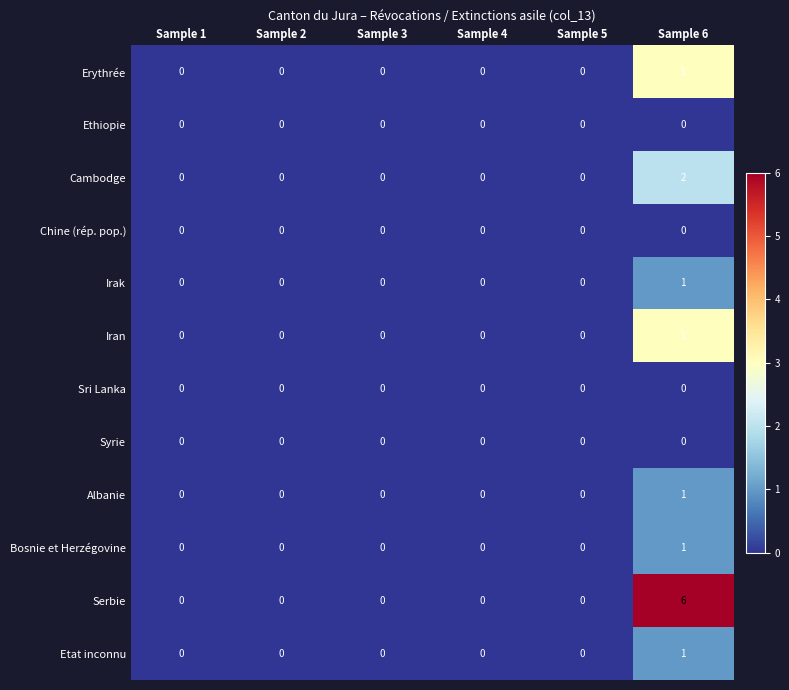

At which category is the sum across all series the highest?

Sample 6